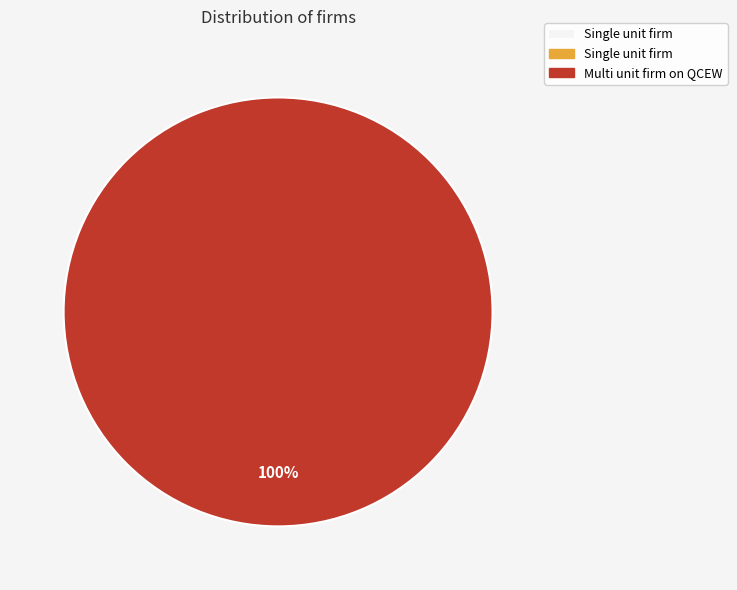

How many segments does this pie chart have?

1